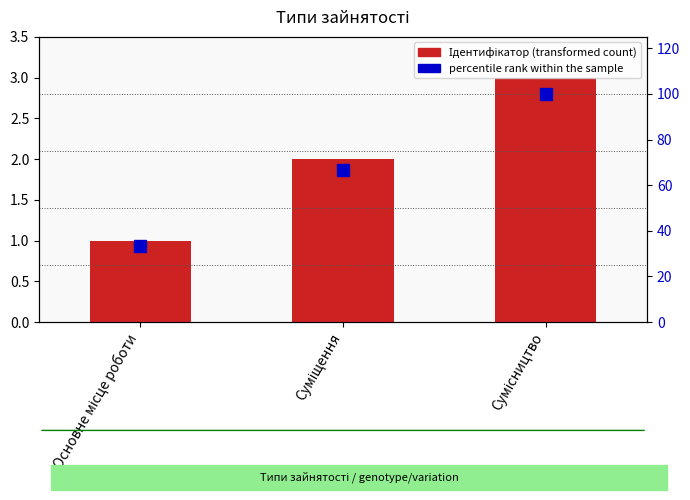

What position from the right is Сумісництво?

1